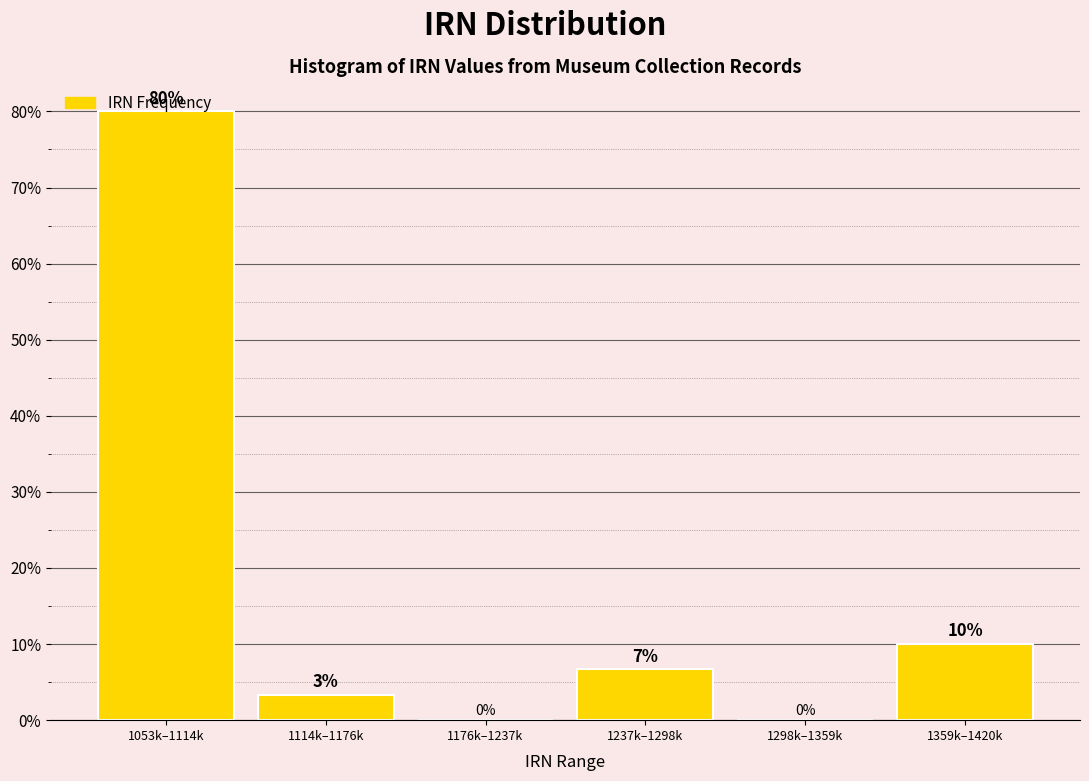

At which category does the chart reach its peak across all series?

1053k–1114k